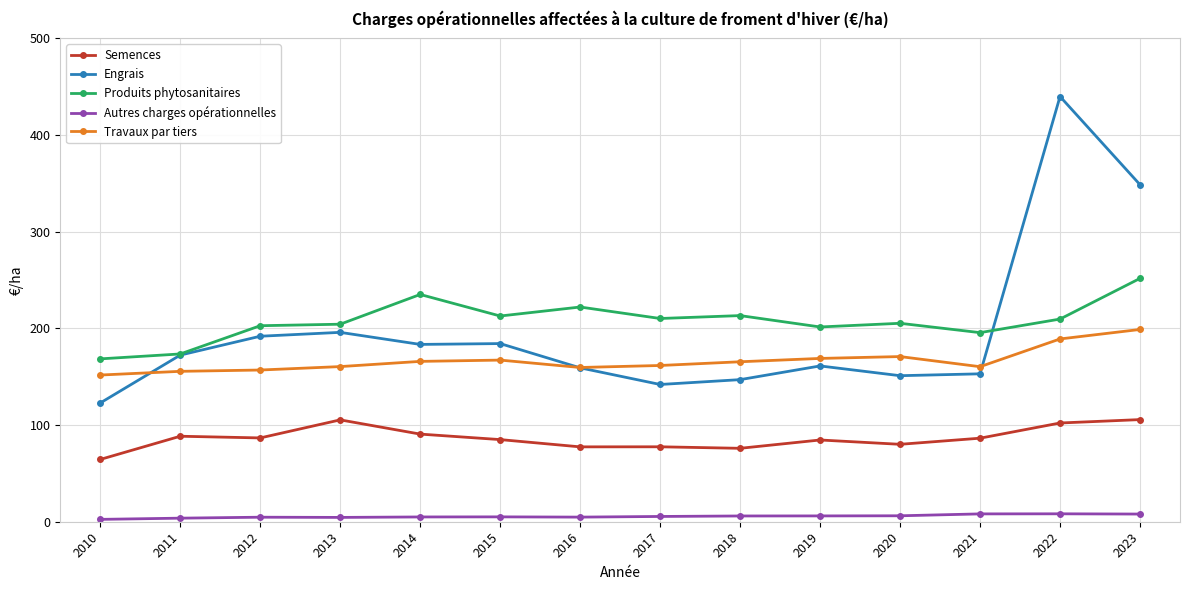

What is the value of the Produits phytosanitaires point at the 6th from the left?

212.8